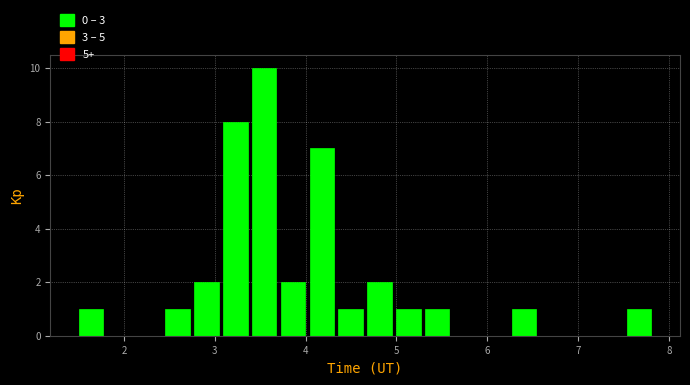

Read against the x-axis, roughly where is the centre of the tallest bar?

3.5